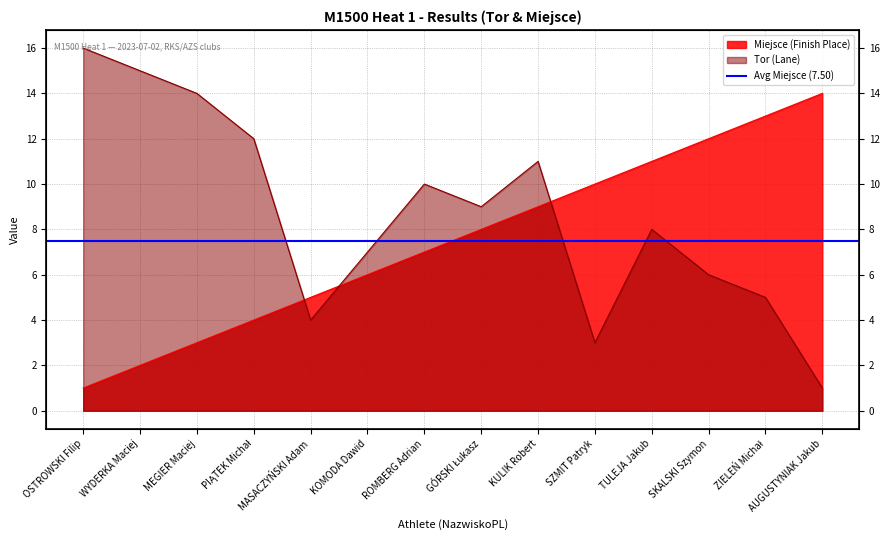

Count the number of data series in this chart.

2